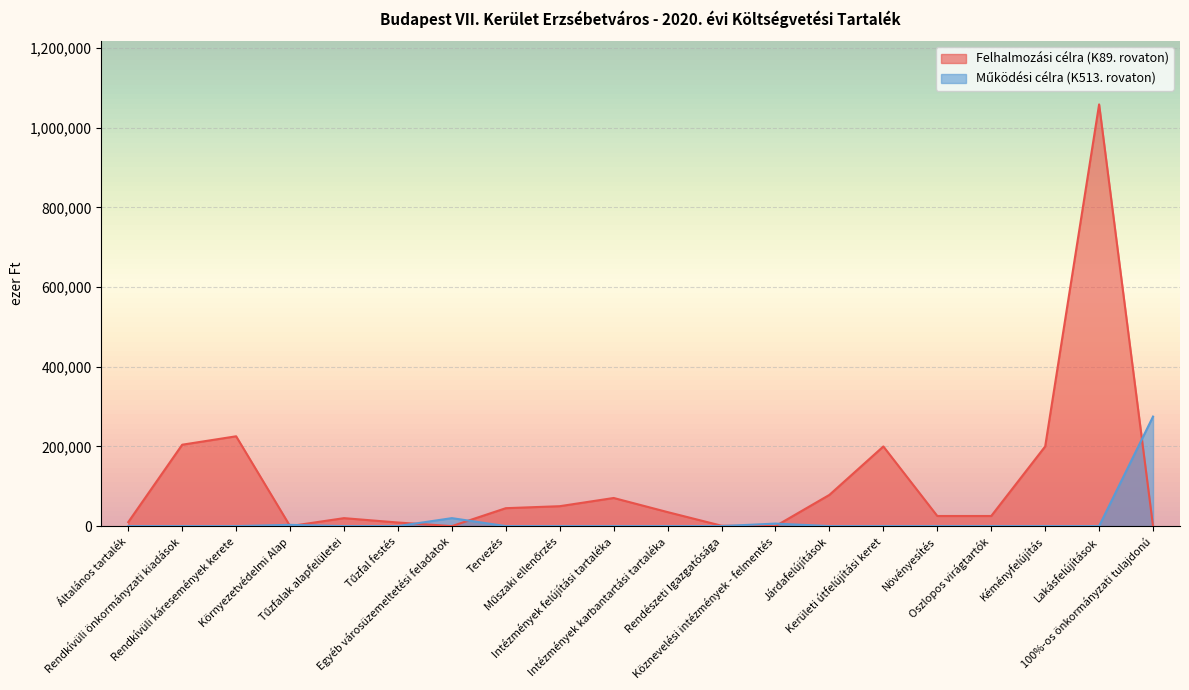

The Működési célra (K513. rovaton) series shows -163566 at Lakásfelújítások. True or false?

False